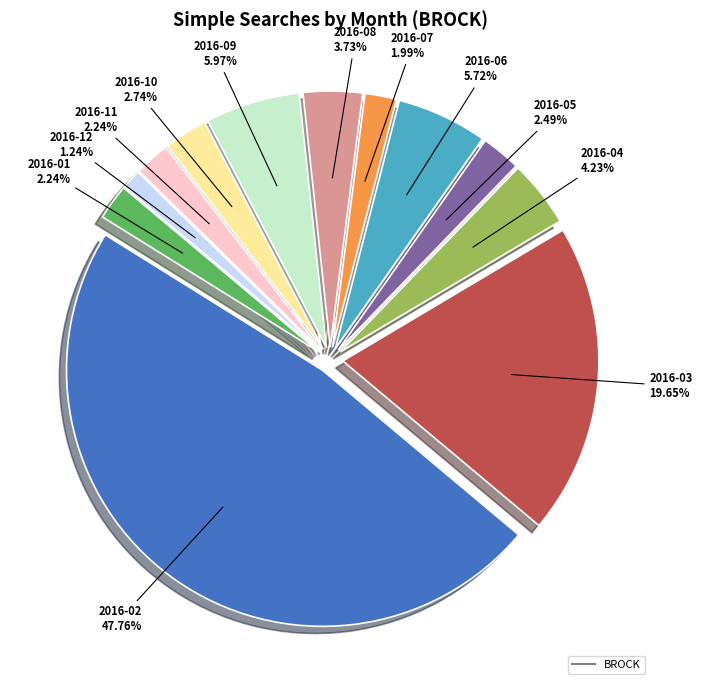

Combined, do 2016-03 and 2016-04 account for over 50%?

No